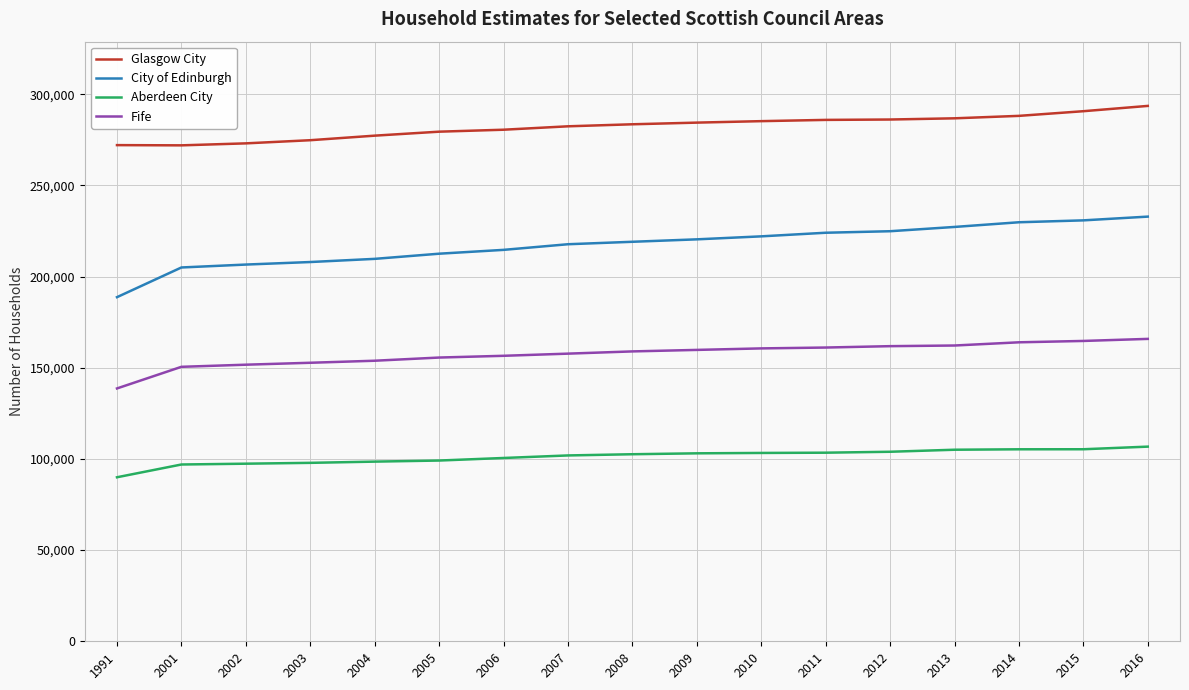

Which series has the widest spread of values?

City of Edinburgh